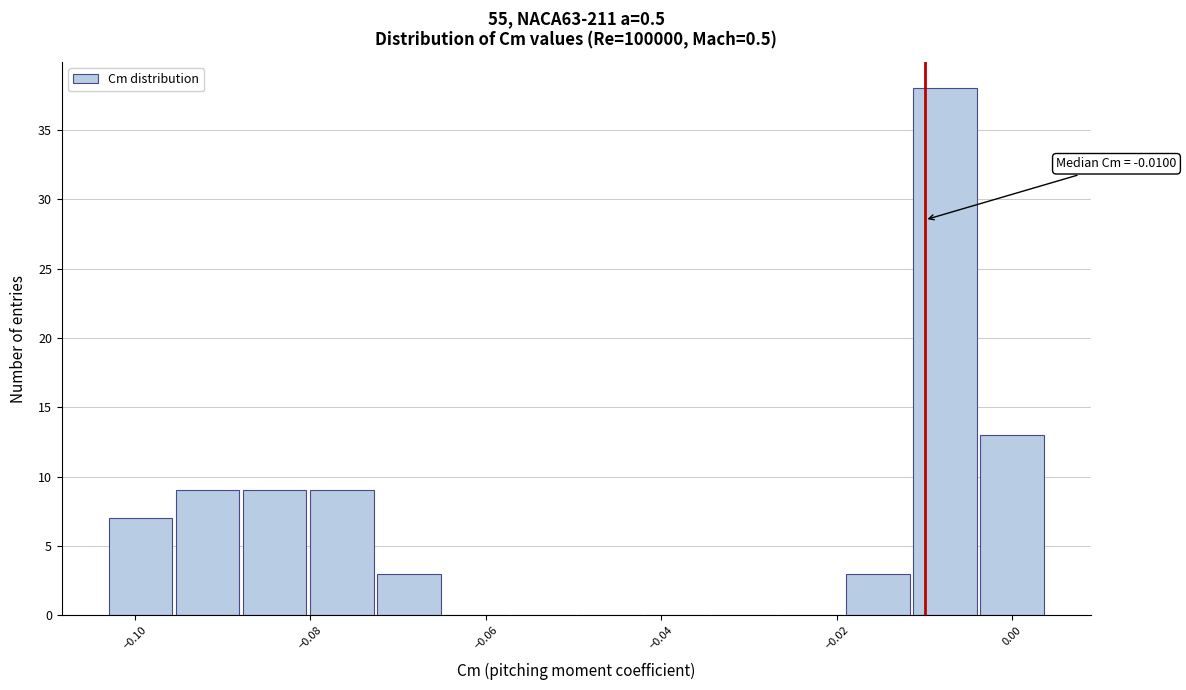

Read against the x-axis, roughly where is the centre of the tallest bar?

-0.008